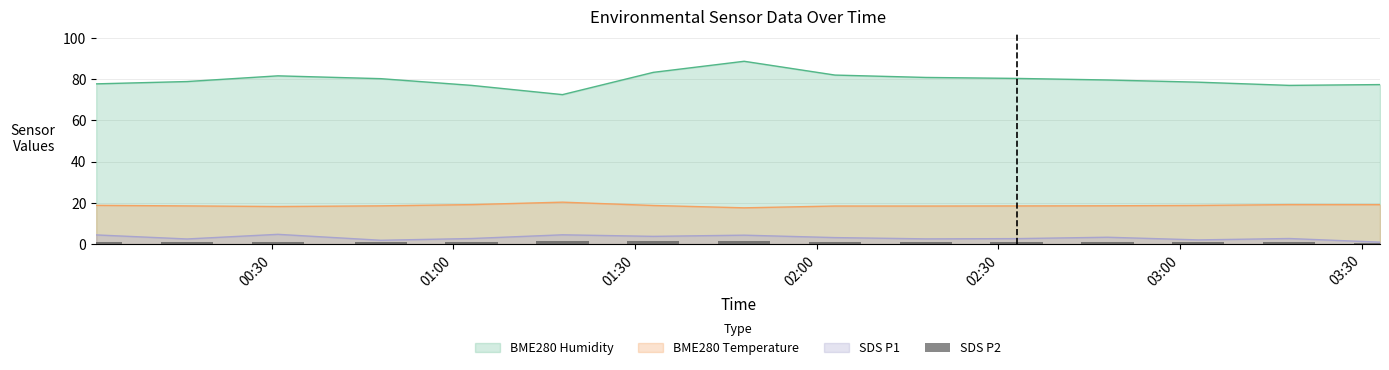

True or false: BME280 Temperature and SDS P1 intersect in this chart.

False